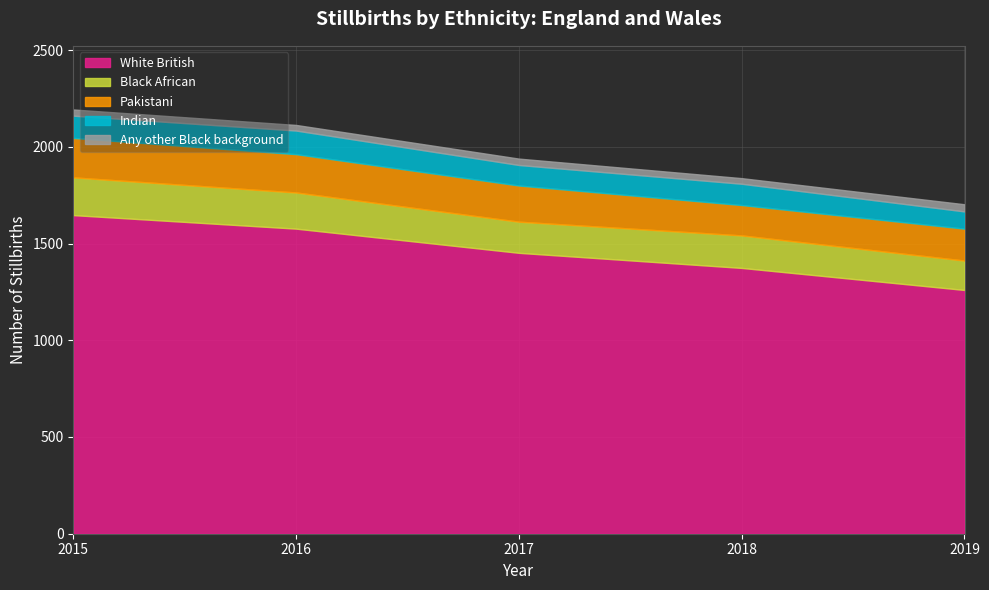

How many interior local peaks does the Black African series have?

1